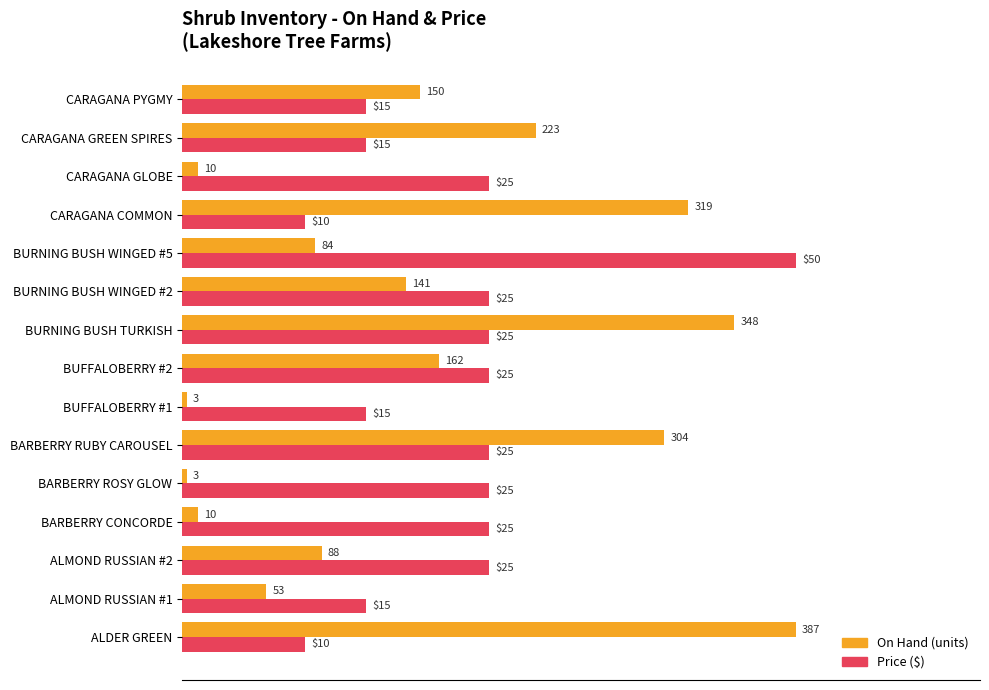

The Price (normalized %) series shows 34.6 at BARBERRY CONCORDE. True or false?

False